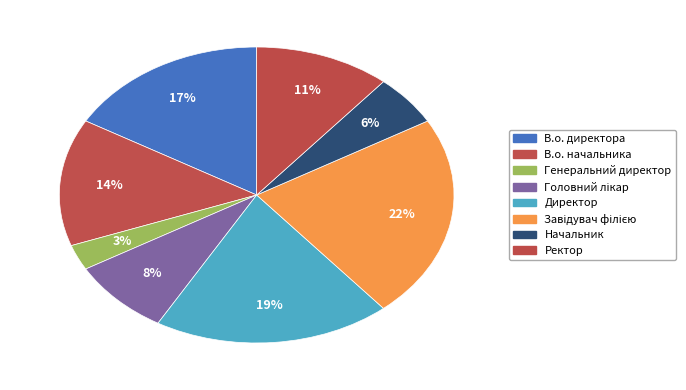

Count the number of slices in the pie.

8